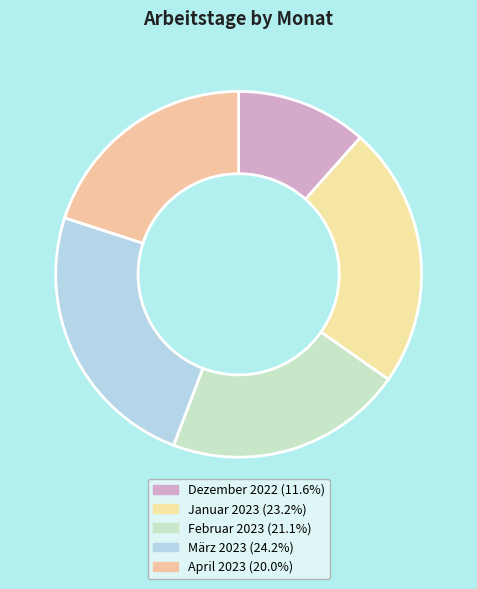

To the nearest percent, what is the difference between the largest and smallest slice percentages?

13%